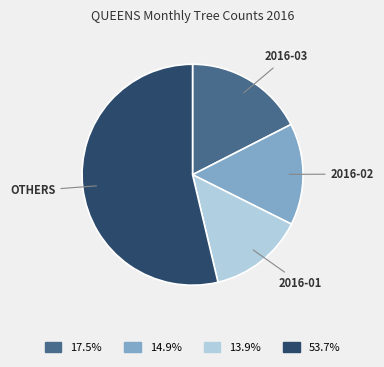

Is there any slice that represents more than half of the pie?

Yes